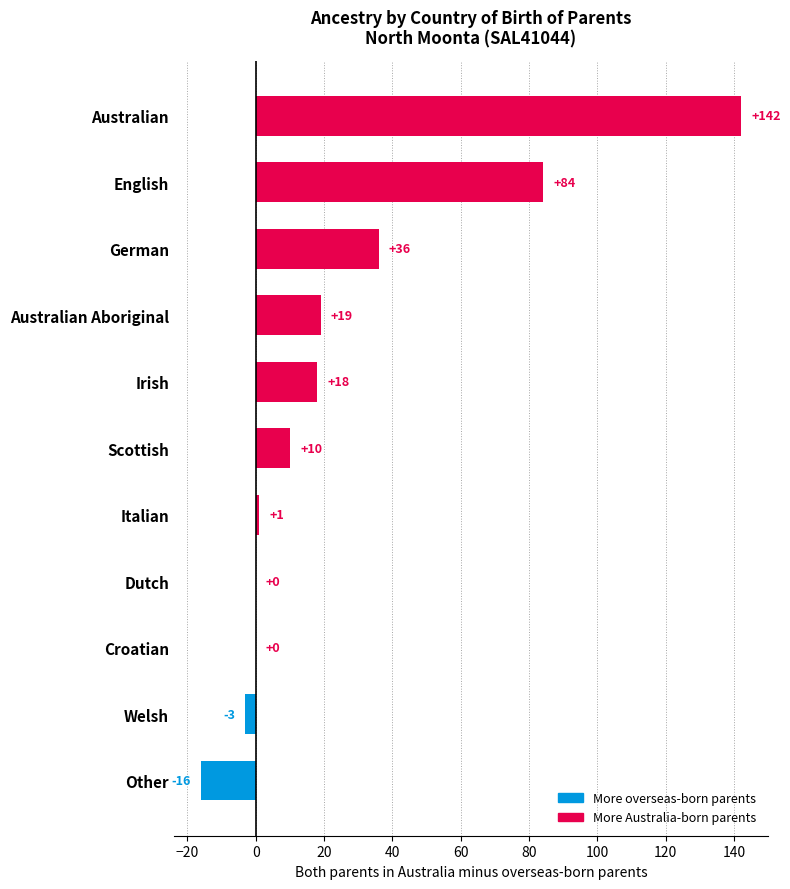

True or false: the data shows 11 at German.

False